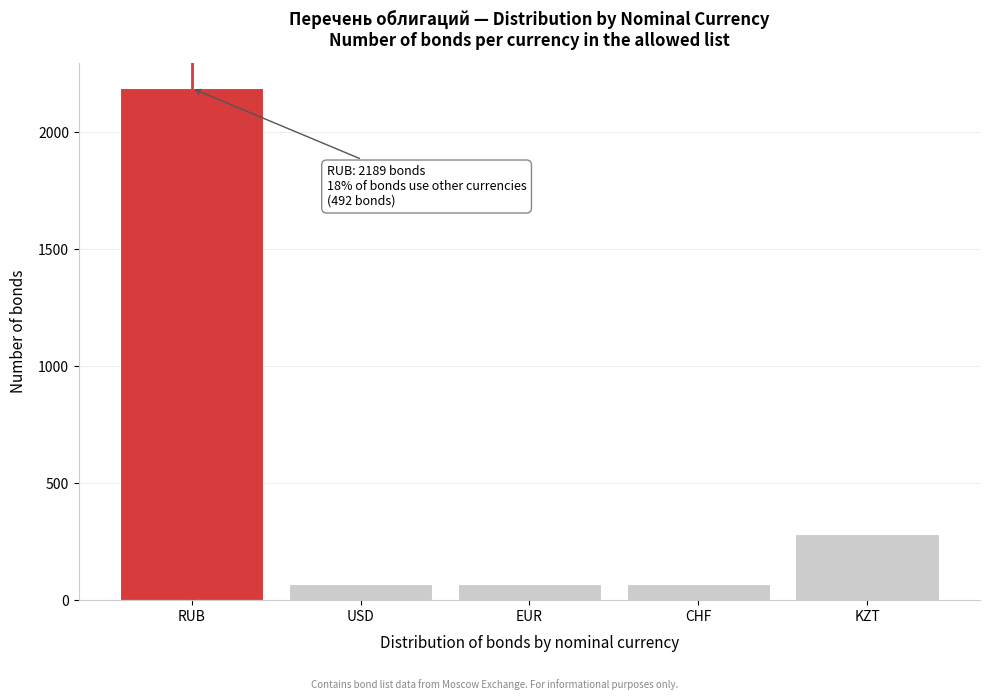

Reading left to right, extract all data points from this chart.

2189	70	70	70	282